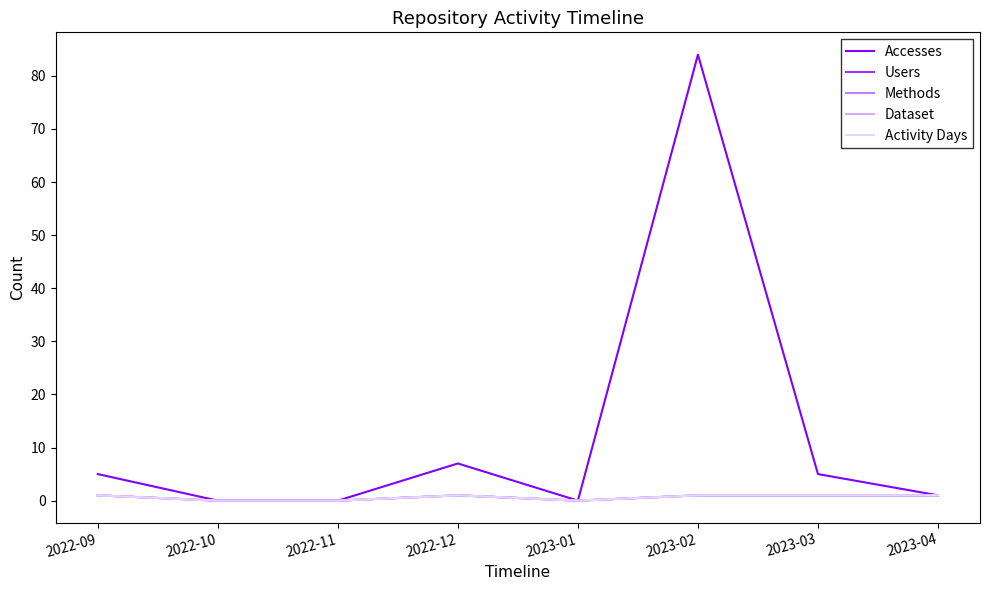

Does the chart have visible grid lines?

No